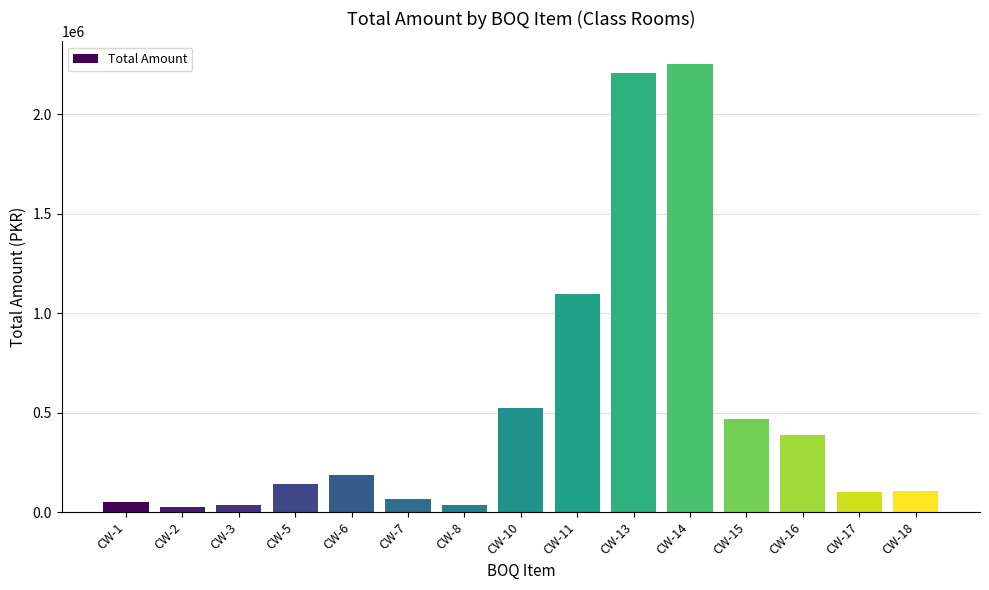

How many series are shown in this chart?

1